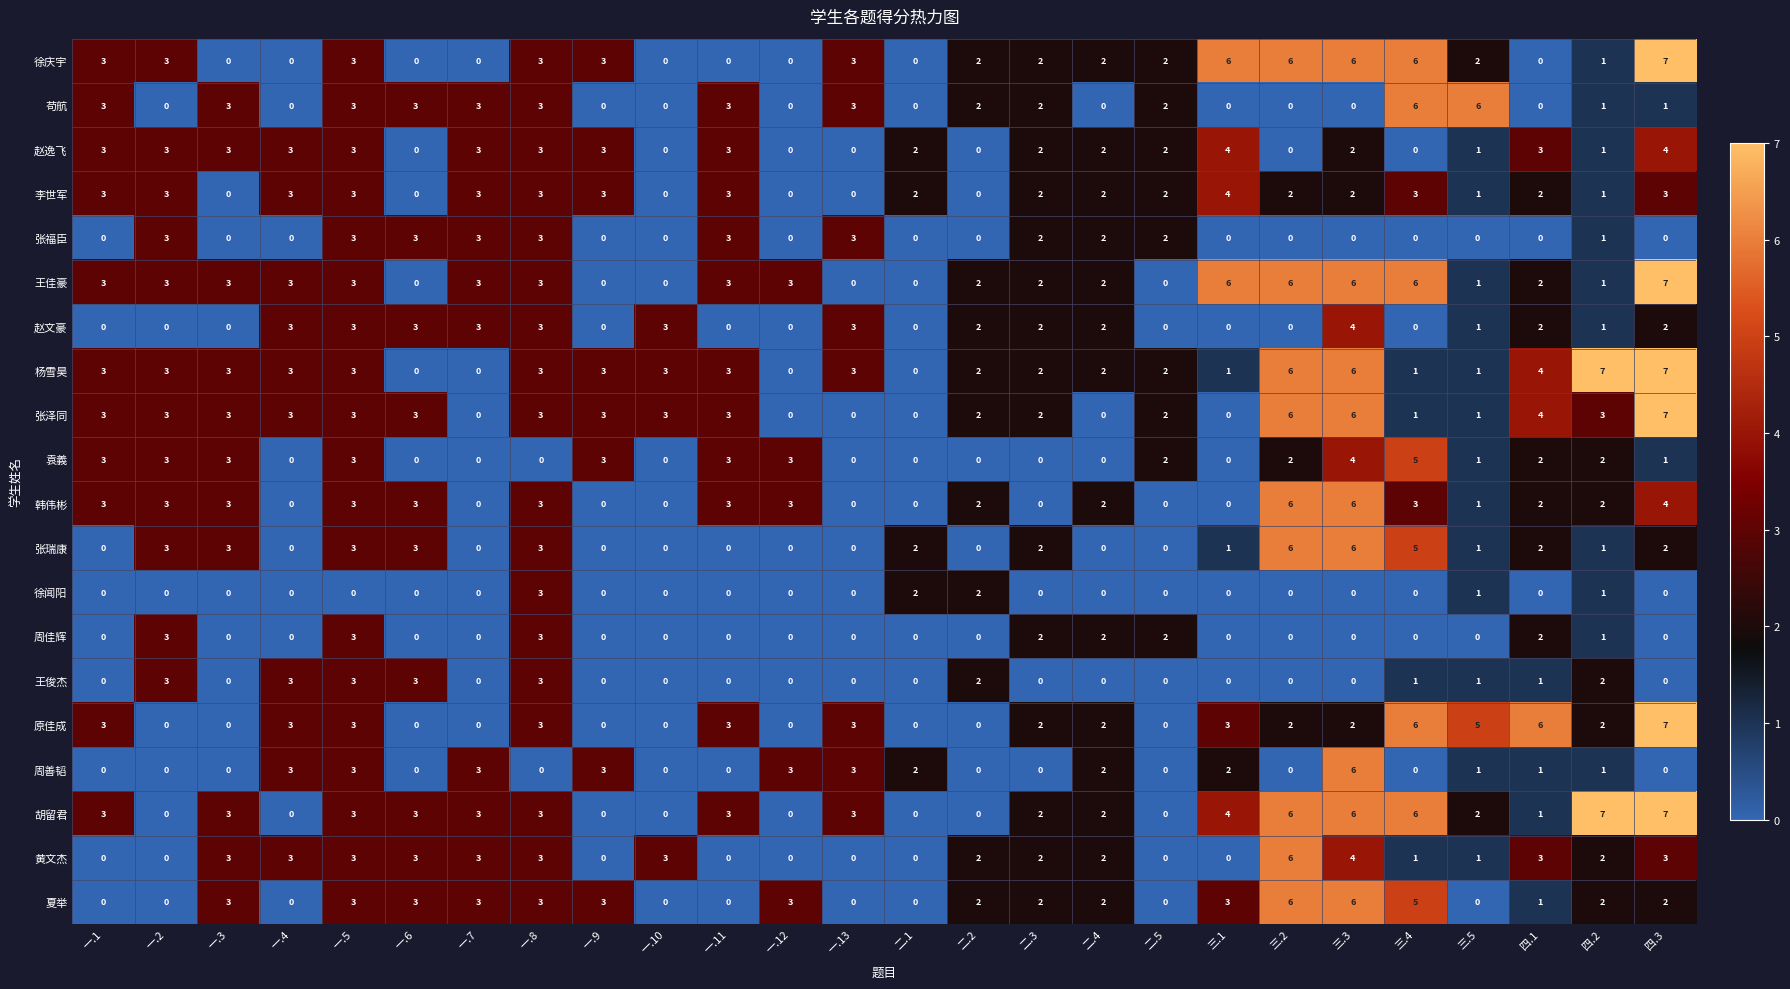

The value of 张瑞康 at 二.2 is 0. True or false?

True